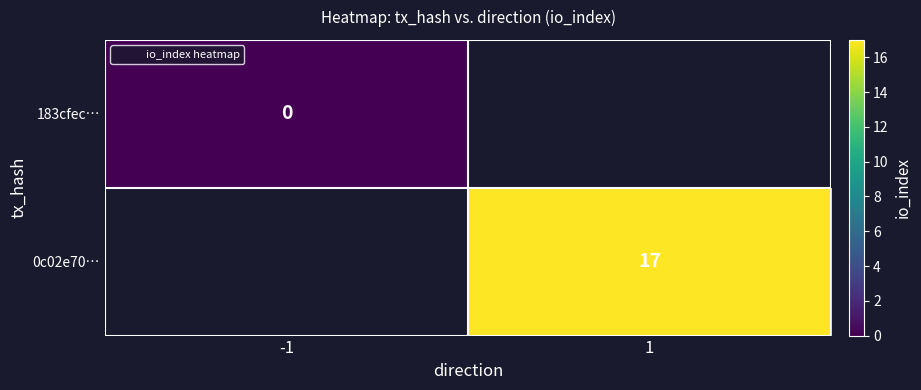

List the series in order of their overall mean, lowest first.

183cfec…, 0c02e70…